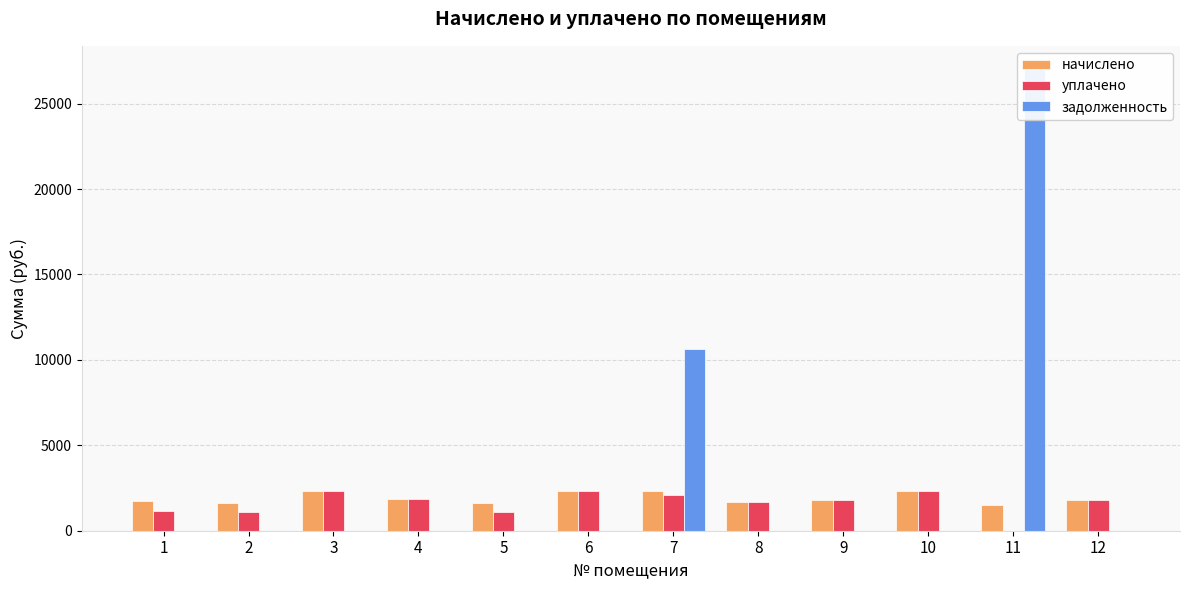

At which label is уплачено closest to 1167?

1